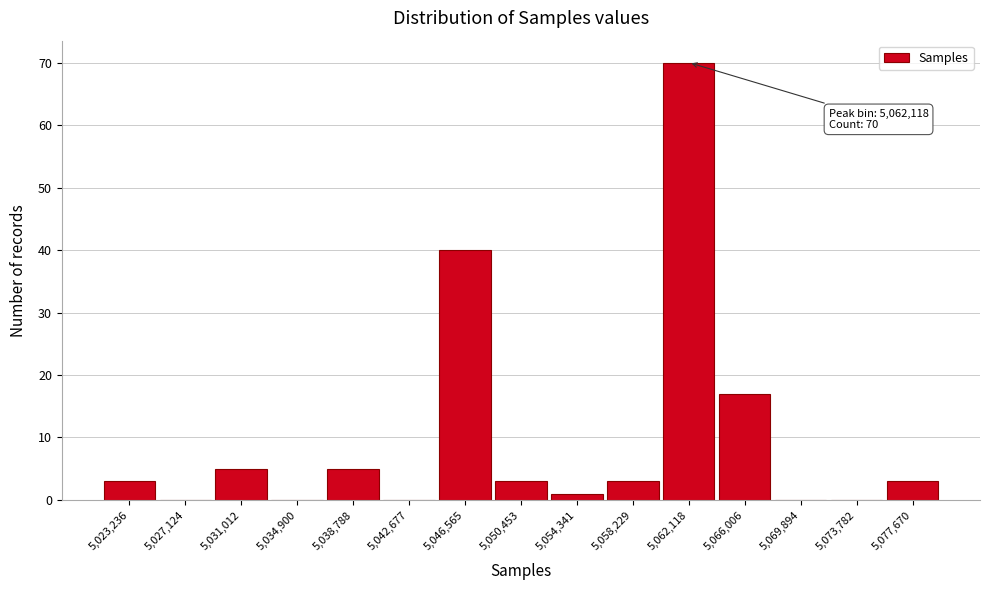

Over which range of the x-axis is the bar tallest?

5060000 to 5064000